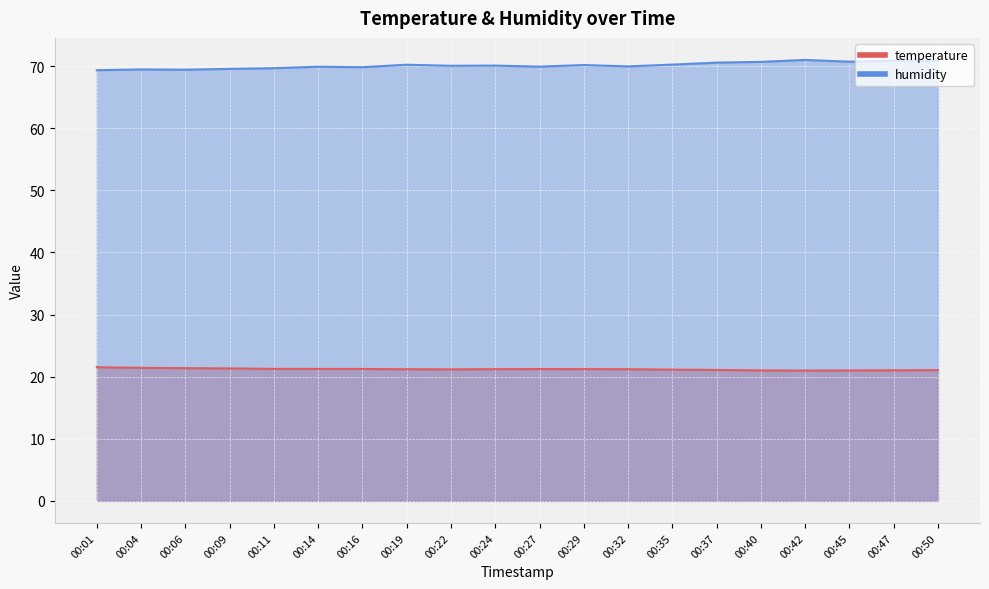

What is the smallest value displayed?

21.0